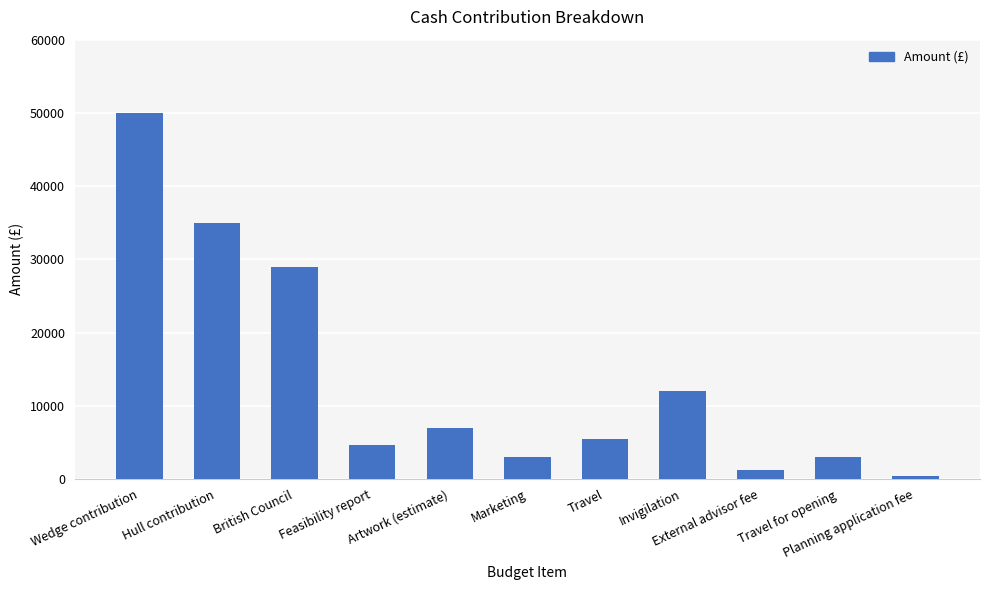

What is the greatest value displayed?

50000